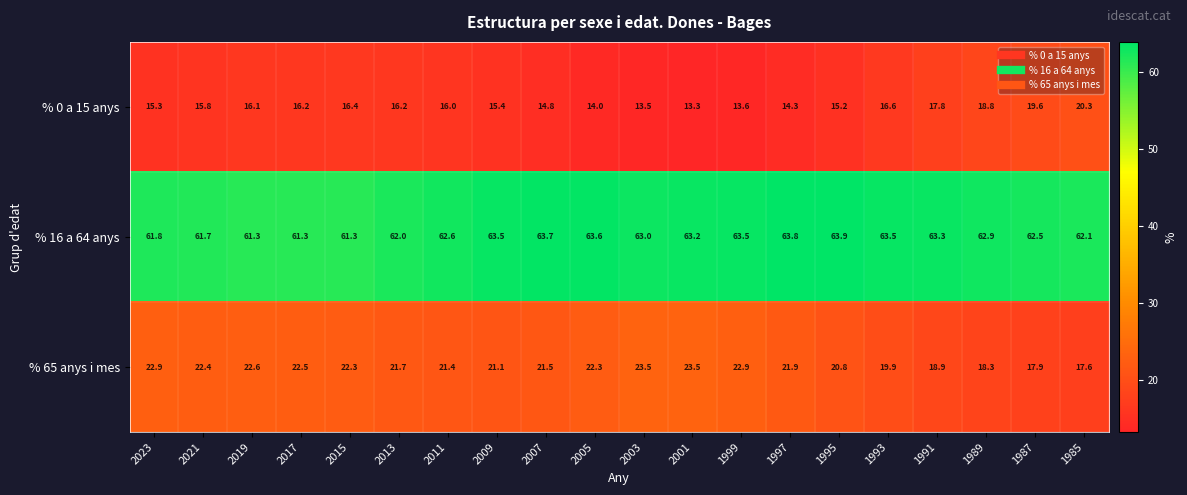

Between 1991 and 1989, which series saw the biggest shift?

% 0 a 15 anys